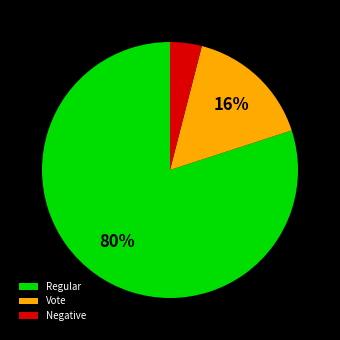

Do Vote and Negative together represent more than half of the pie?

No